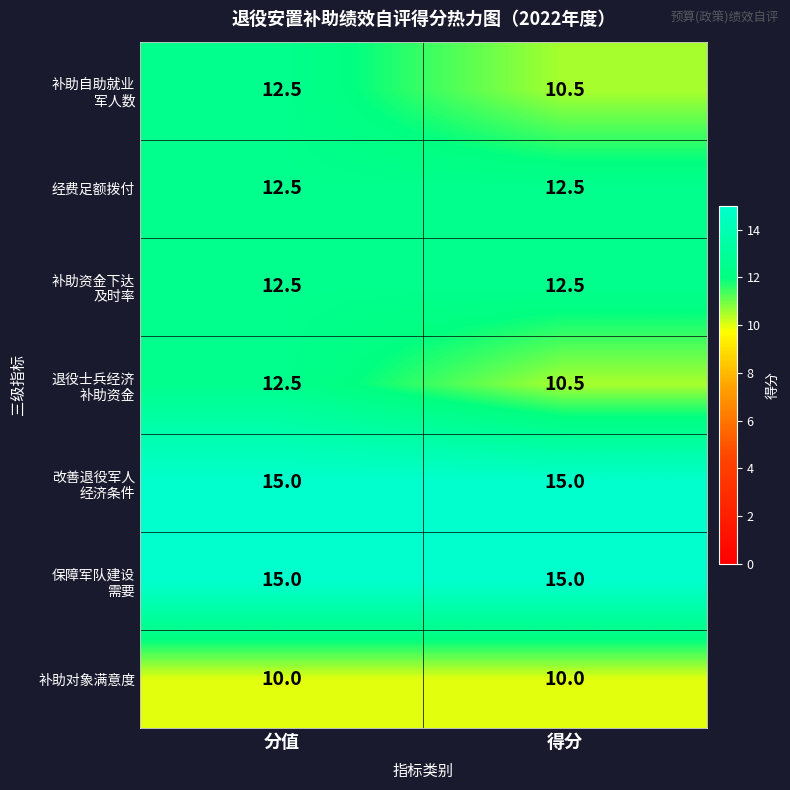

At which category is the sum across all series the highest?

分值